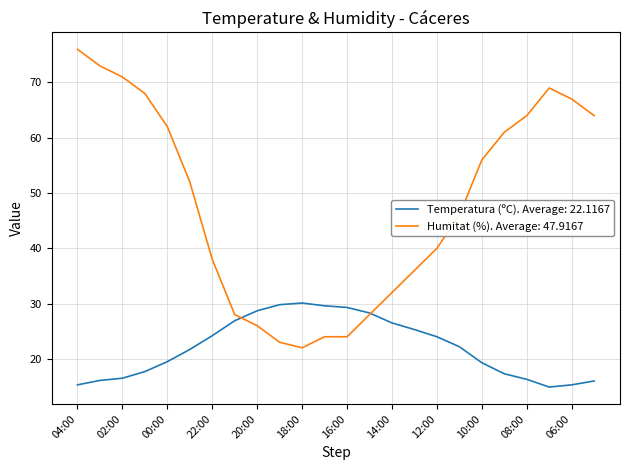

How many categories are shown in the chart?

24